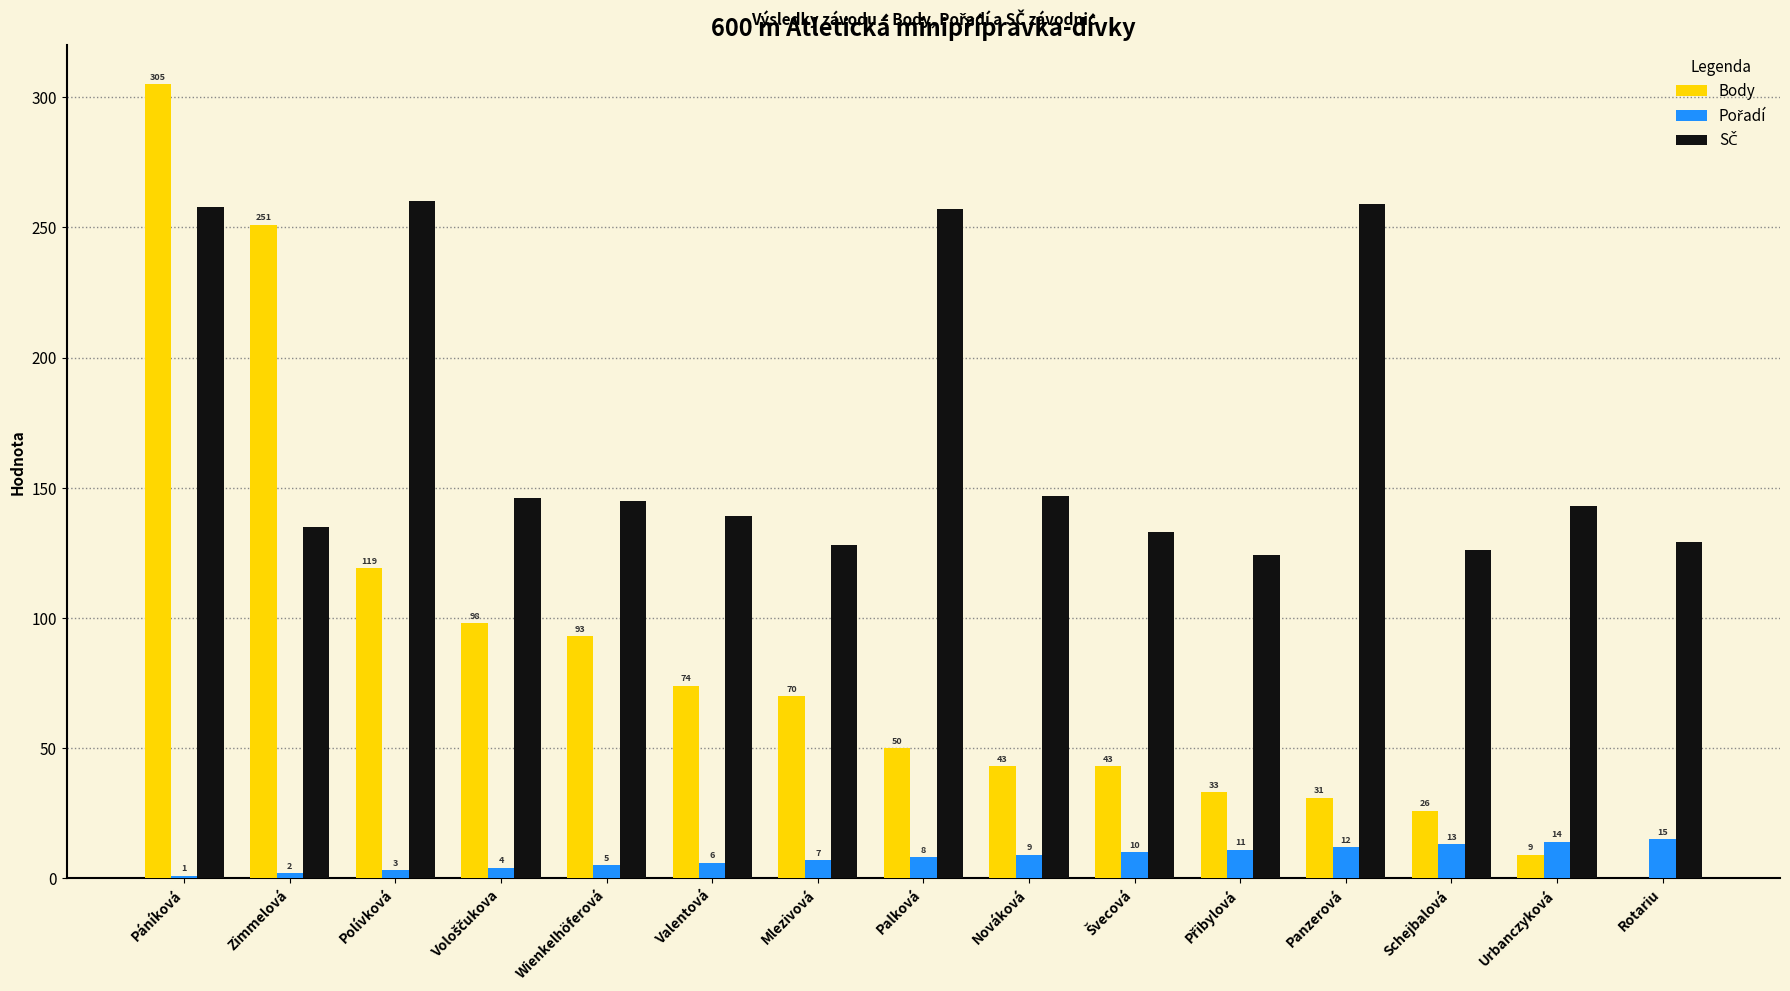

The Body series shows 43 at Nováková. True or false?

True